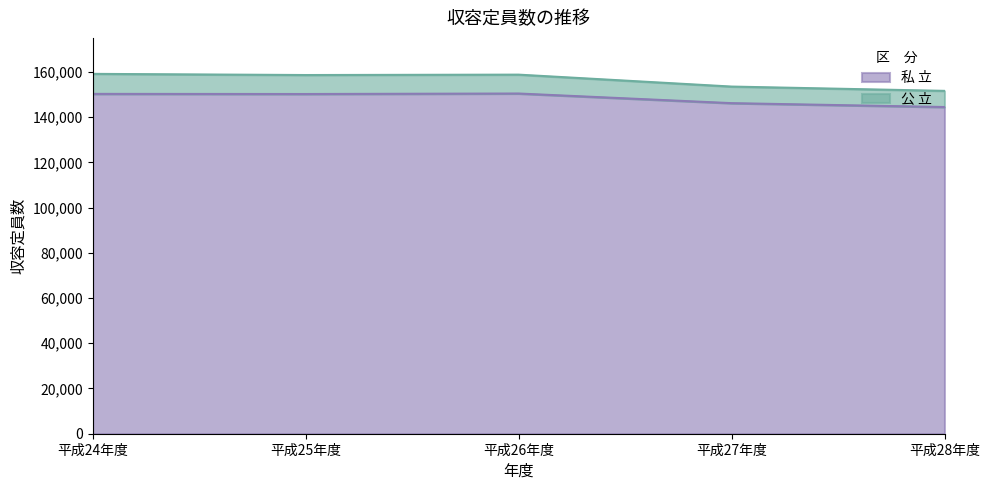

What is the label of the 5th point from the left?

平成28年度